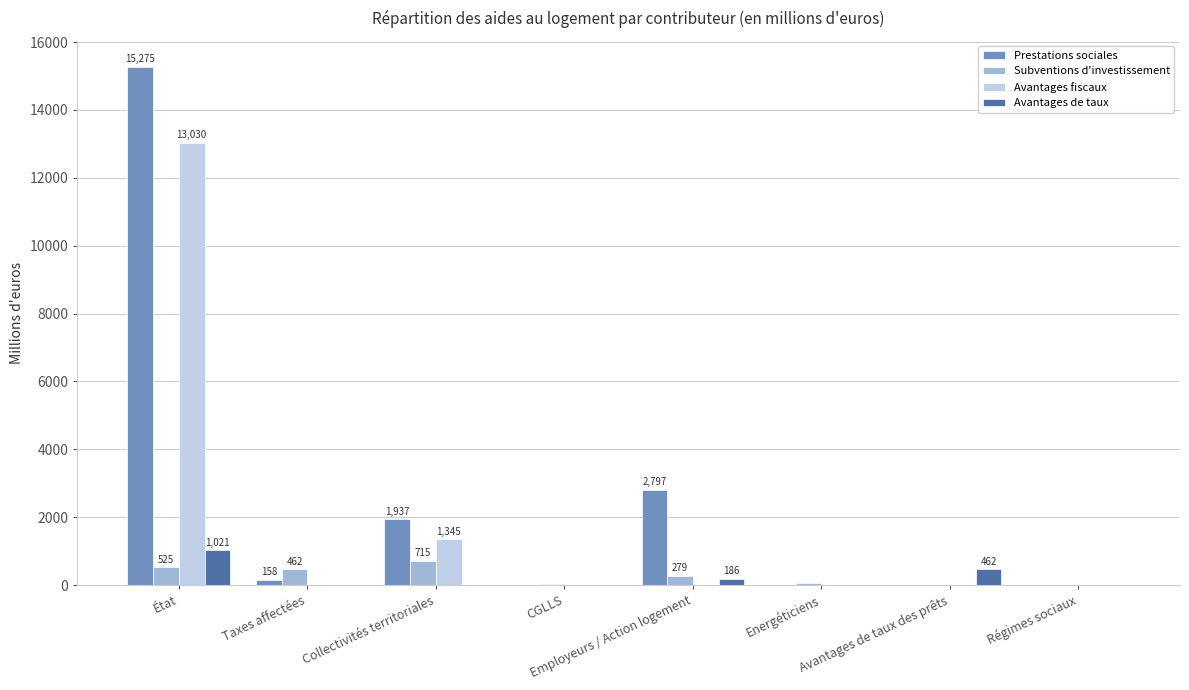

What is the value of the Avantages de taux bar at the 7th from the left?

462.4